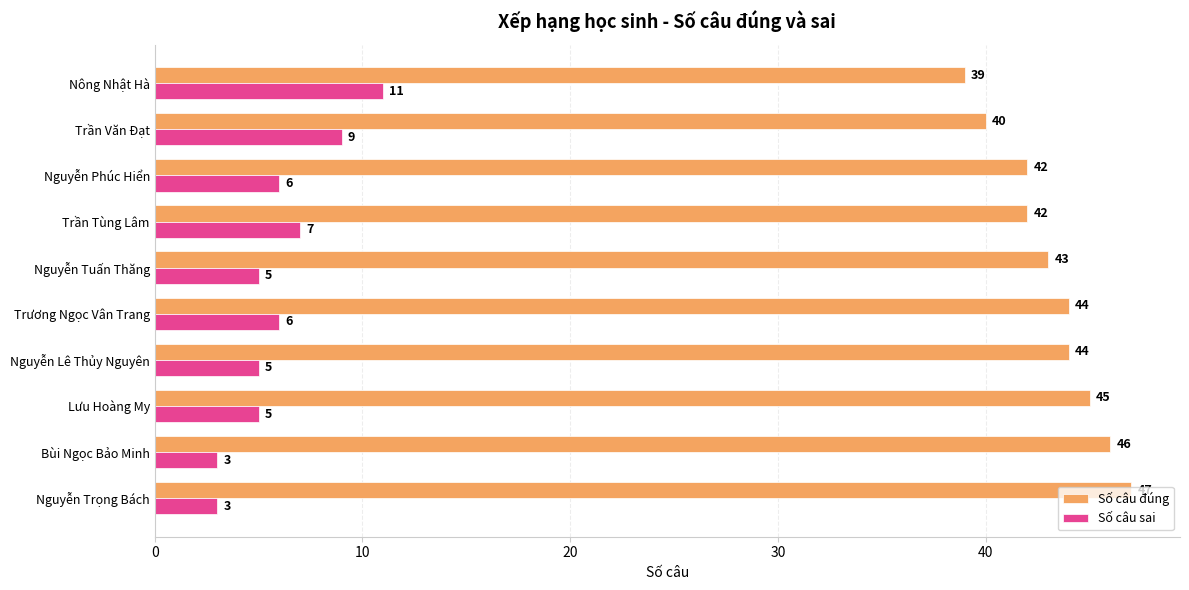

What is the spread (max minus min) of values at Trần Văn Đạt?

31